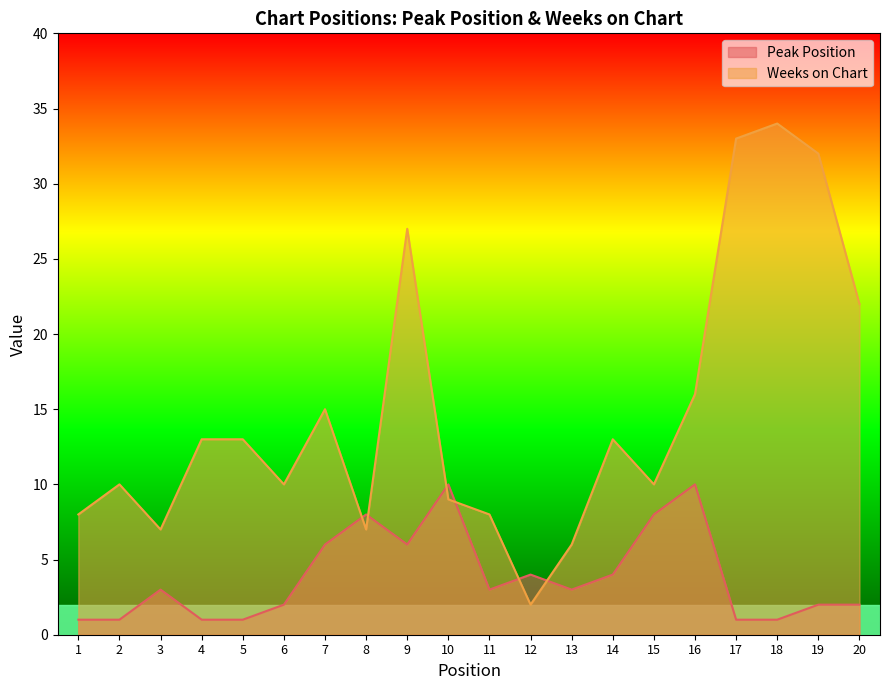

What is the total value across all series at 14?

17